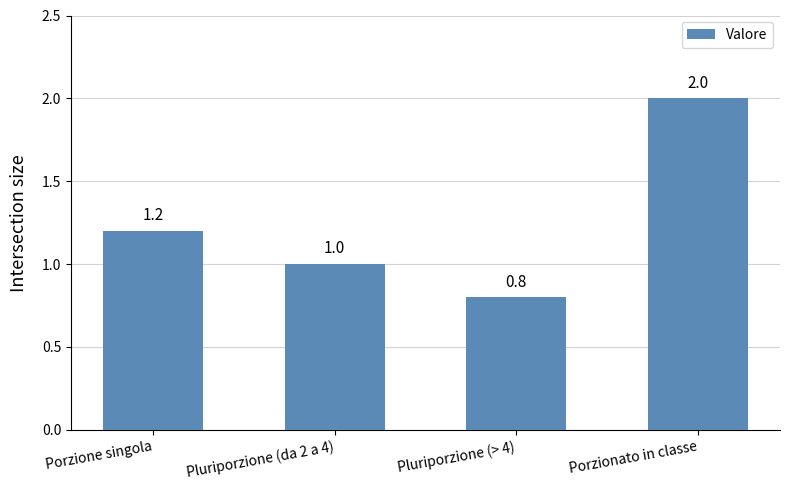

What is the difference between the second highest and minimum values?

0.4